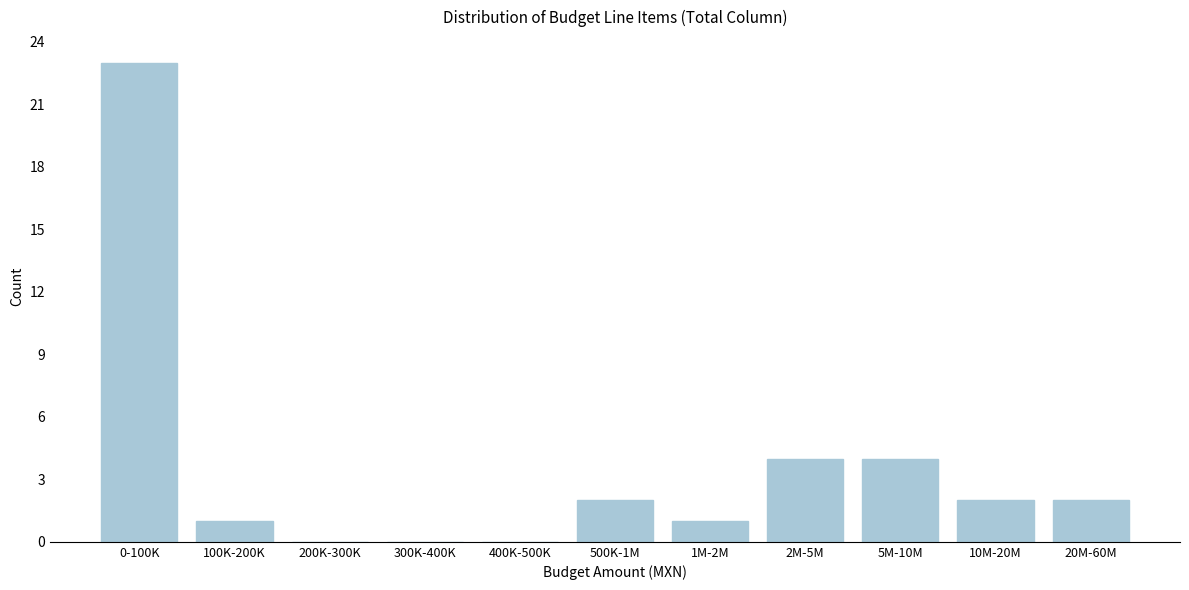

Reading left to right, transcribe all the data shown in this chart.

0-100K=23	100K-200K=1	200K-300K=0	300K-400K=0	400K-500K=0	500K-1M=2	1M-2M=1	2M-5M=4	5M-10M=4	10M-20M=2	20M-60M=2